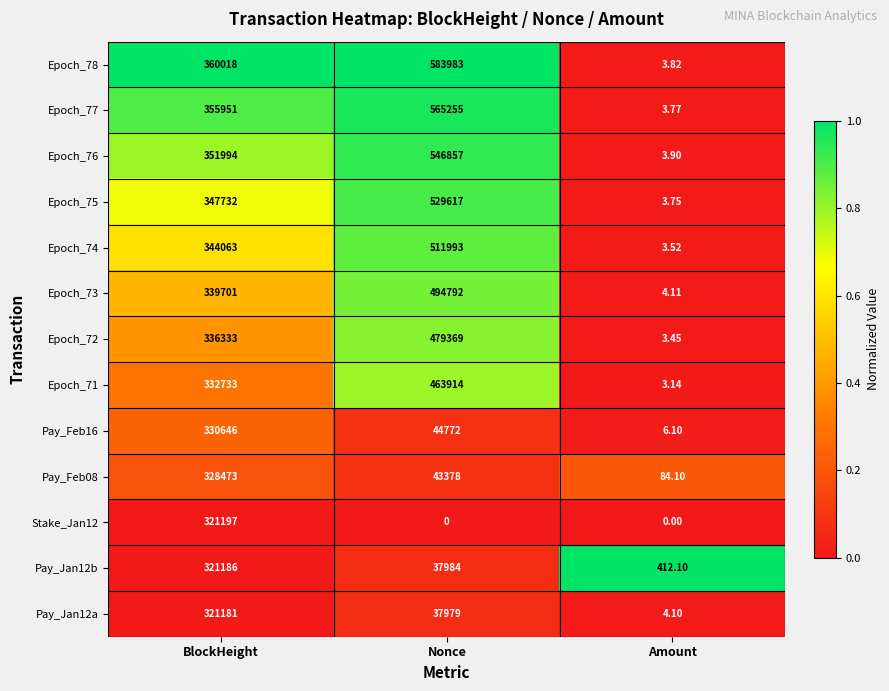

What is the difference between the highest and lowest values at Amount?

412.1